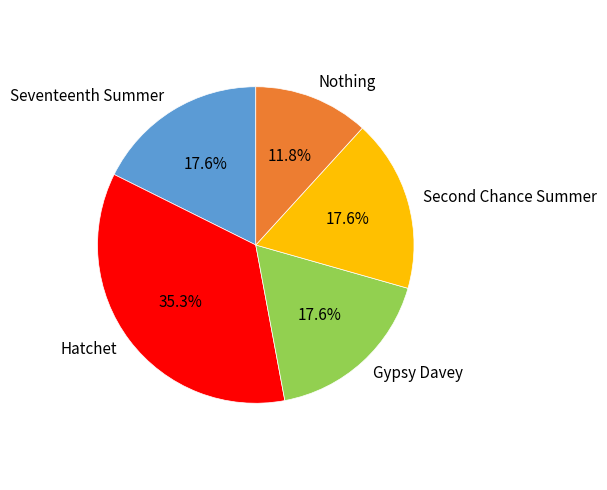

Does any single category account for the majority?

No